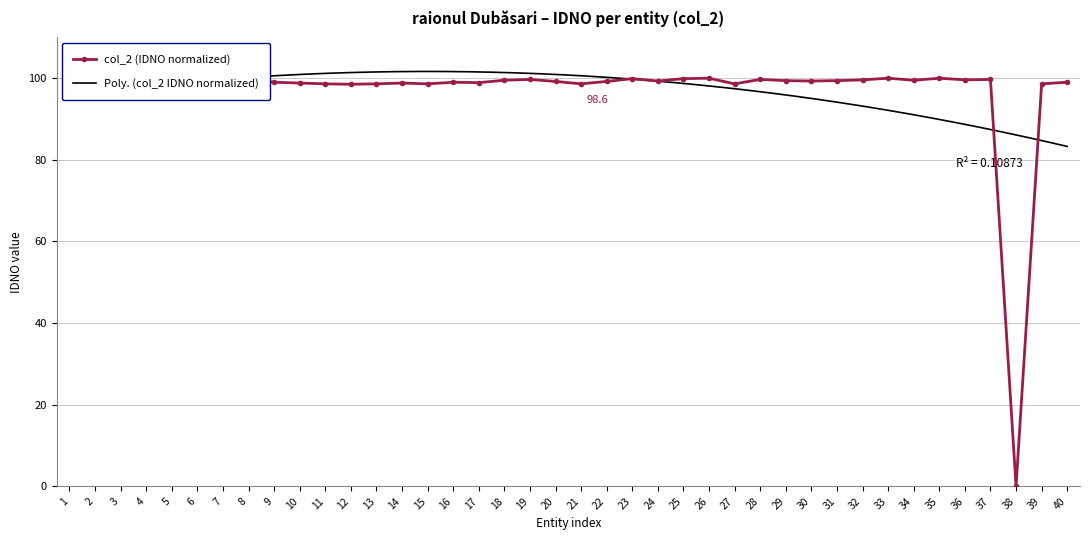

Between 36 and 31, which is larger?

36